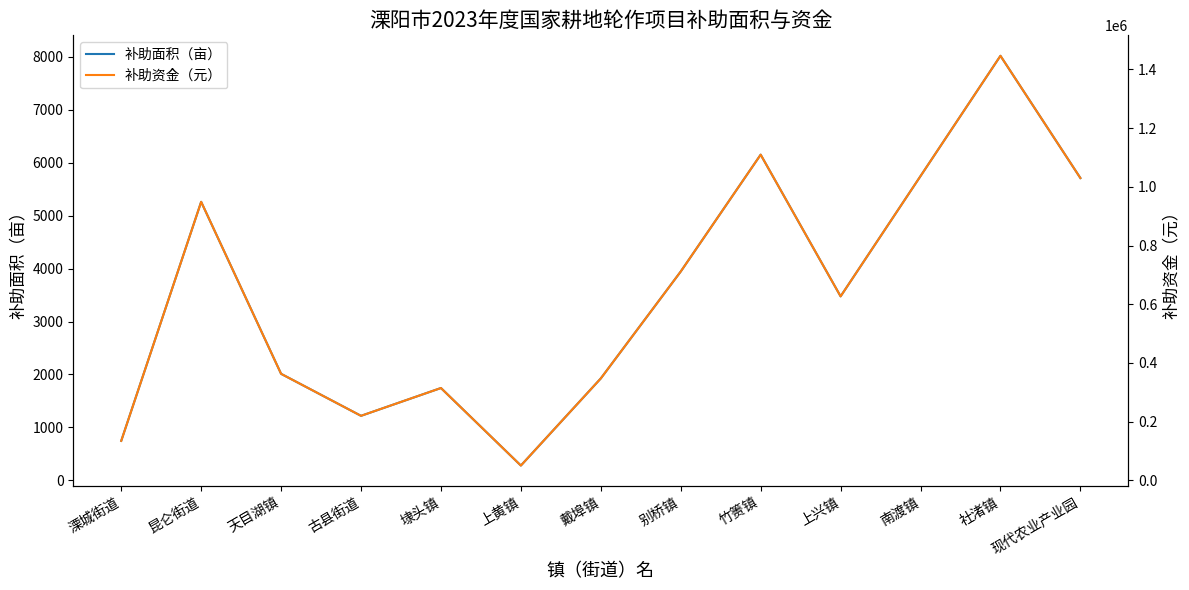

List the series in order of their overall mean, lowest first.

补助面积（亩）, 补助资金（元）